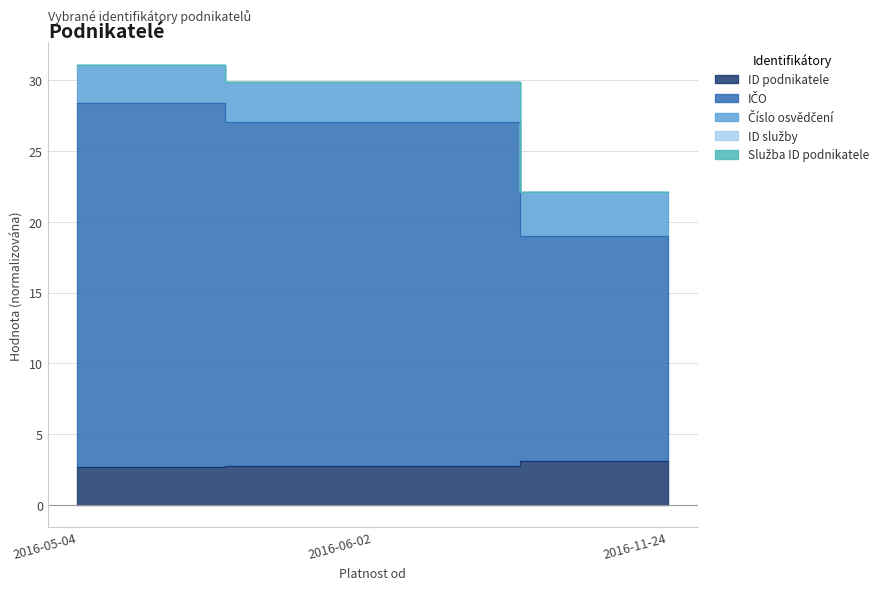

At which label is ID podnikatele closest to 2?

2016-05-04